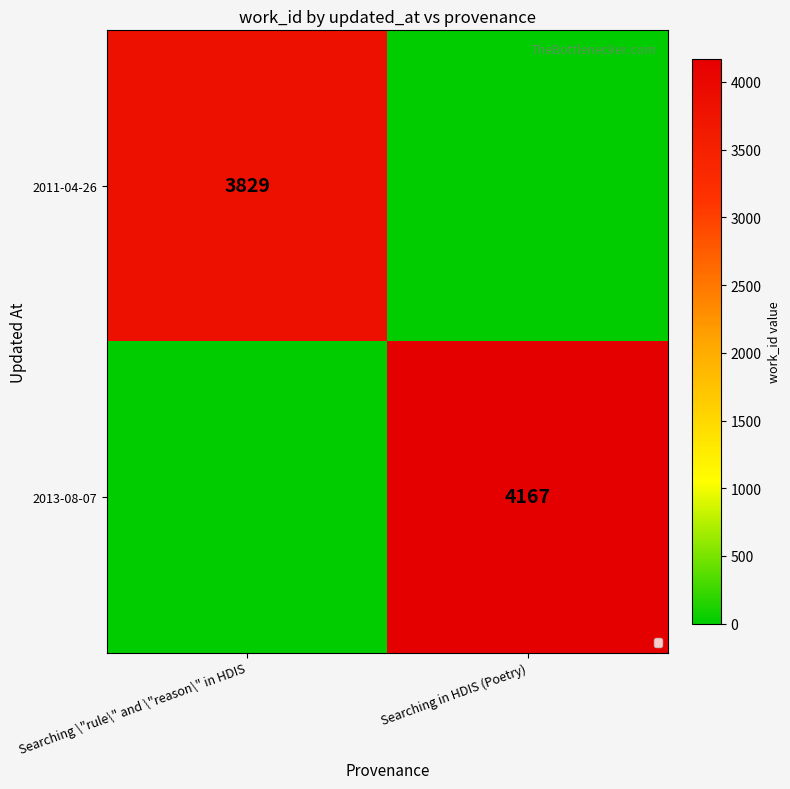

Is it true that 2011-04-26 equals 3829 at Searching \"rule\" and \"reason\" in HDIS?

True